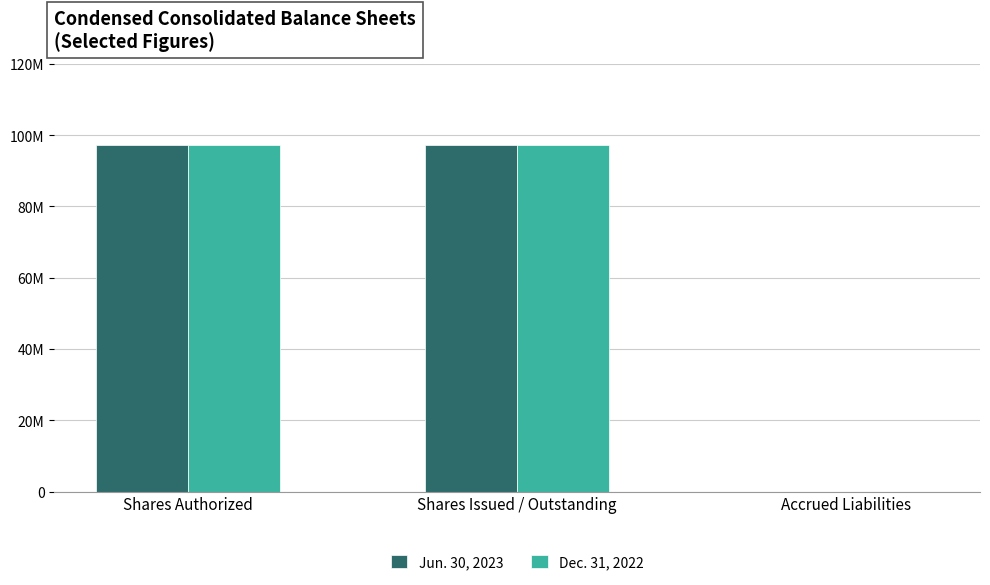

Which series has the largest total across all categories?

Jun. 30, 2023